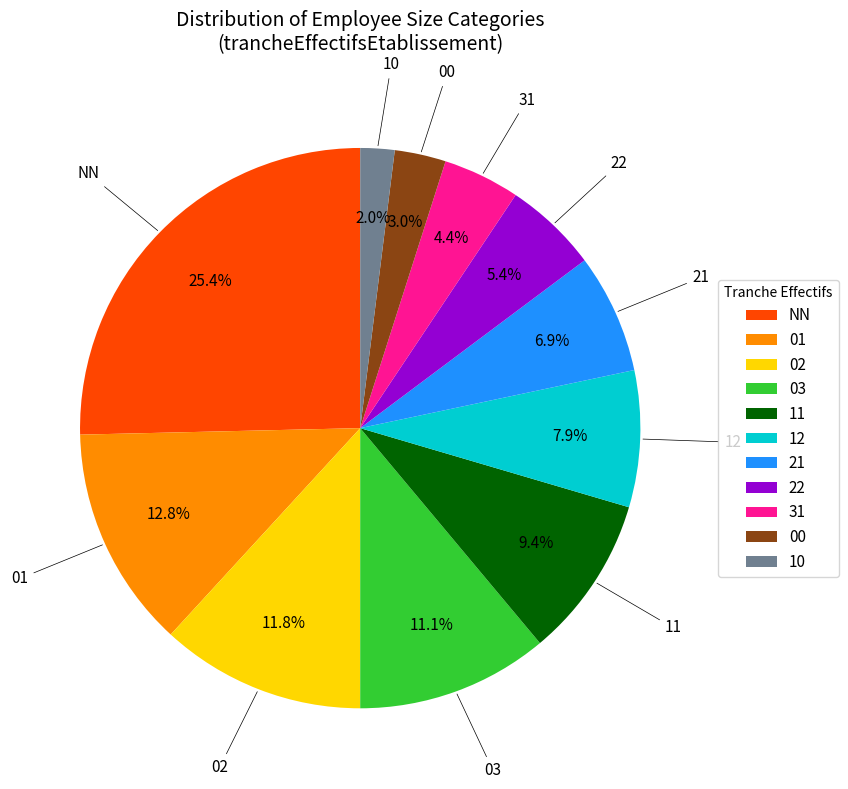

Which has a higher value, 10 or NN?

NN